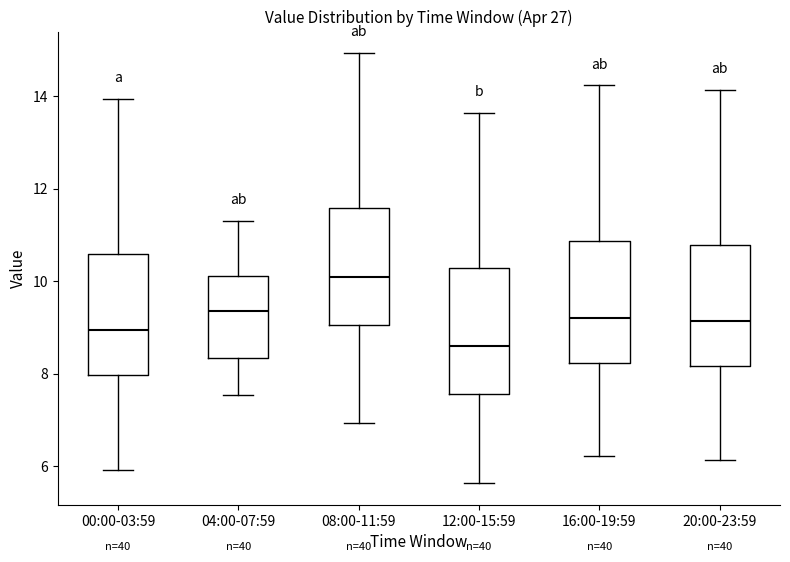

Where is the lower edge of the box for 04:00-07:59 on the y-axis? The values are not printed on the chart, so give them approximately, as read against the axis.

8.4